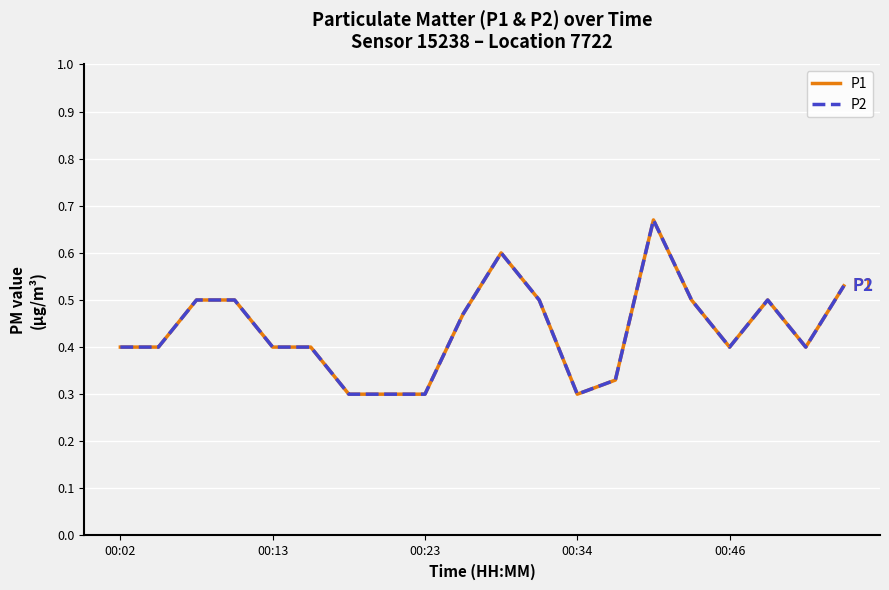

What is the value of the P2 point at the 1st from the left?

0.4